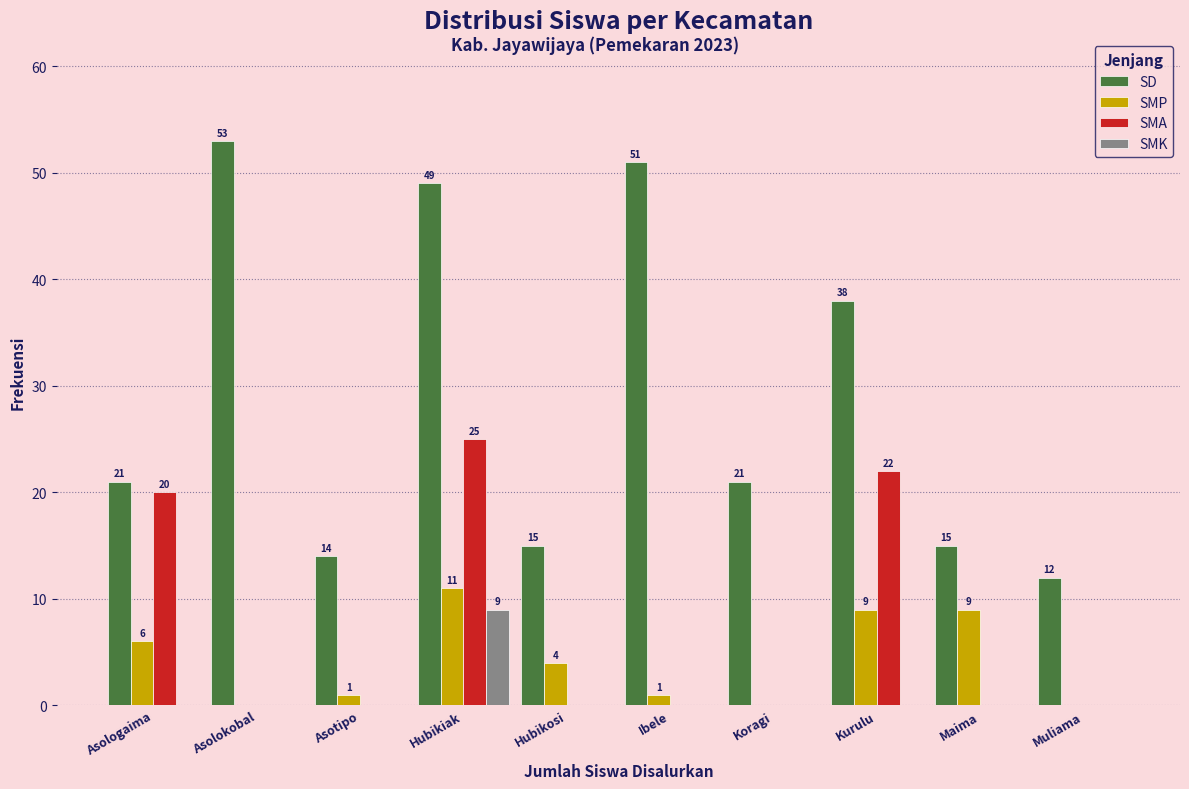

Reading left to right, what are all the values shown in this chart?

SD: Asologaima=21	Asolokobal=53	Asotipo=14	Hubikiak=49	Hubikosi=15	Ibele=51	Koragi=21	Kurulu=38	Maima=15	Muliama=12
SMP: Asologaima=6	Asolokobal=0	Asotipo=1	Hubikiak=11	Hubikosi=4	Ibele=1	Koragi=0	Kurulu=9	Maima=9	Muliama=0
SMA: Asologaima=20	Asolokobal=0	Asotipo=0	Hubikiak=25	Hubikosi=0	Ibele=0	Koragi=0	Kurulu=22	Maima=0	Muliama=0
SMK: Asologaima=0	Asolokobal=0	Asotipo=0	Hubikiak=9	Hubikosi=0	Ibele=0	Koragi=0	Kurulu=0	Maima=0	Muliama=0